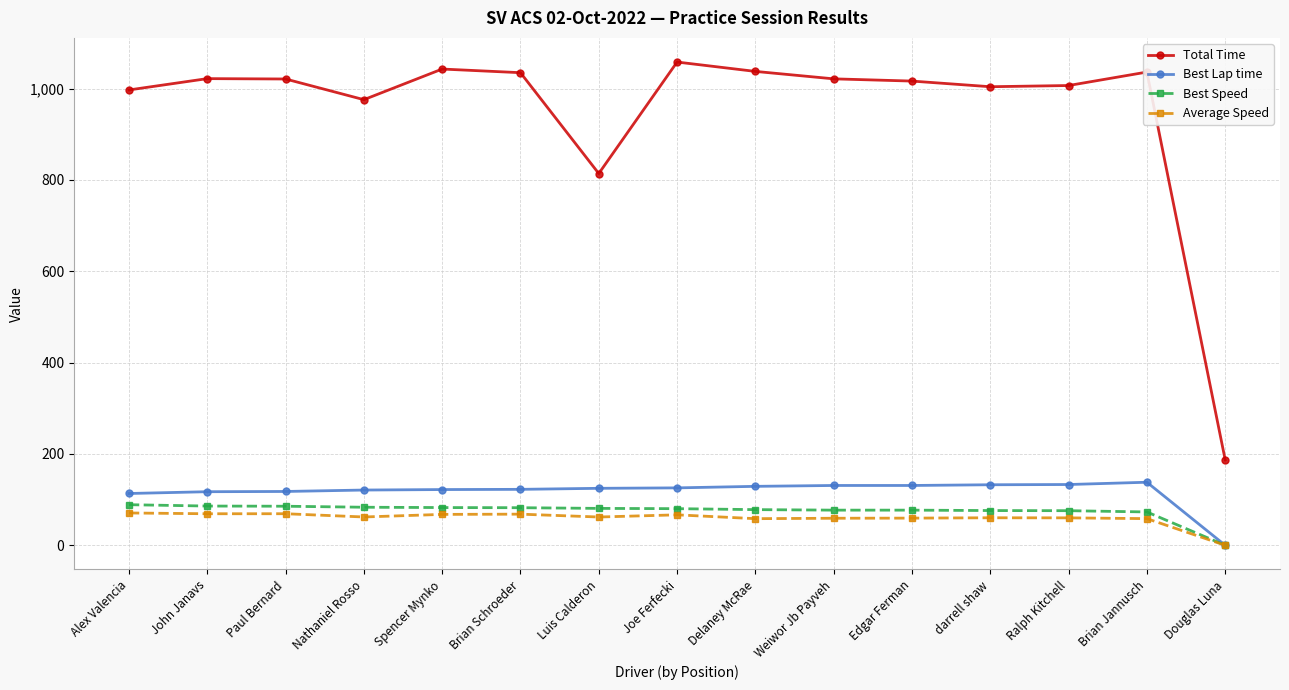

What is the total value across all series at darrell shaw?

1273.0